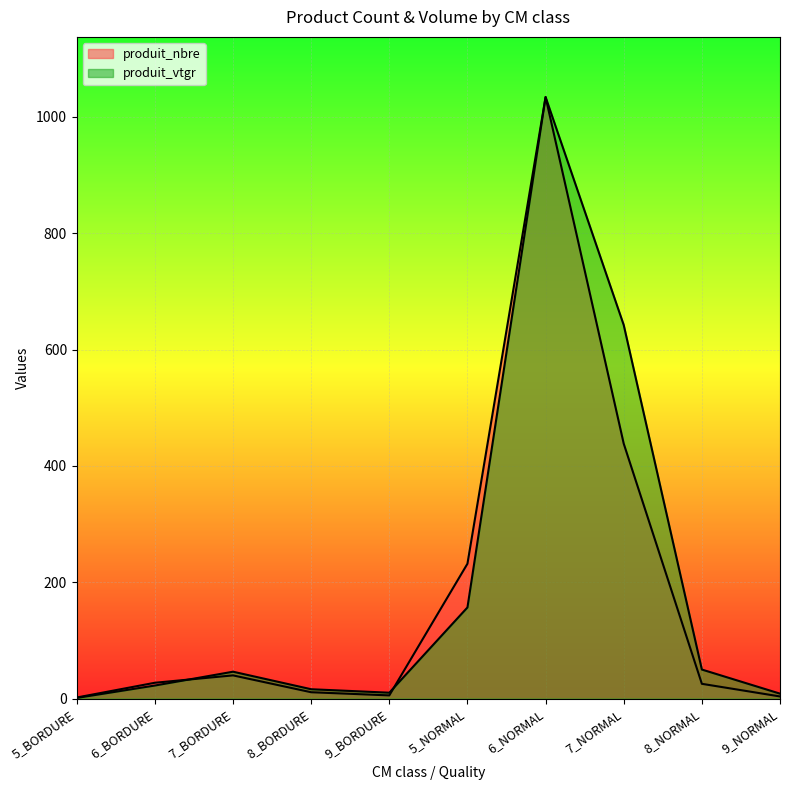

At how many categories does at least one series exceed 455?

2